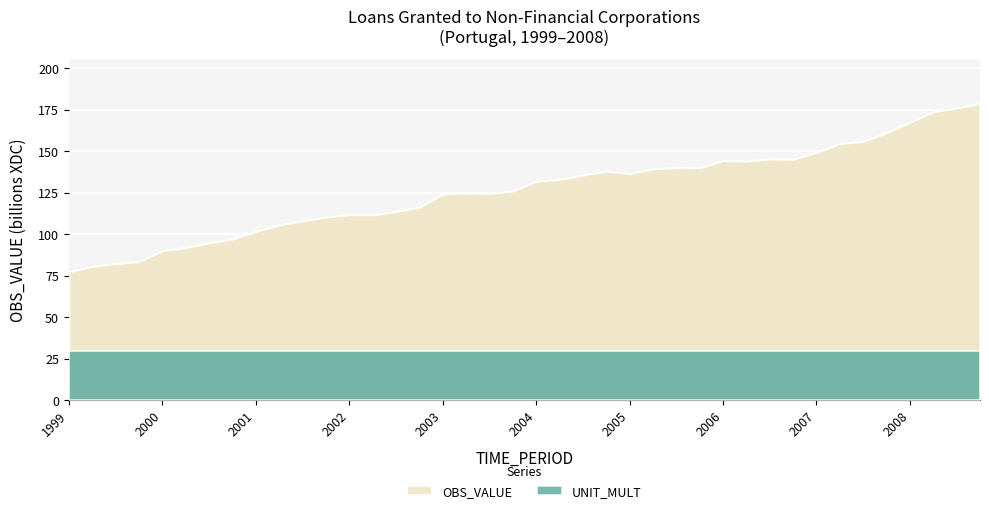

What is the total value across all series at 2003-Q1?

124196.3